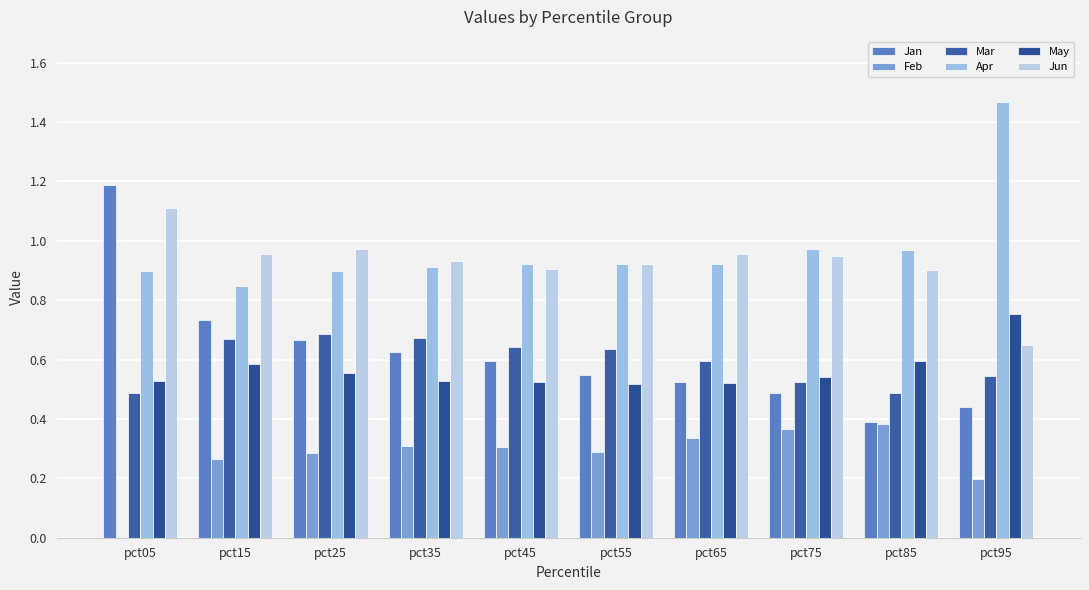

What is the difference between the second highest and second lowest values in the Apr series?

0.1